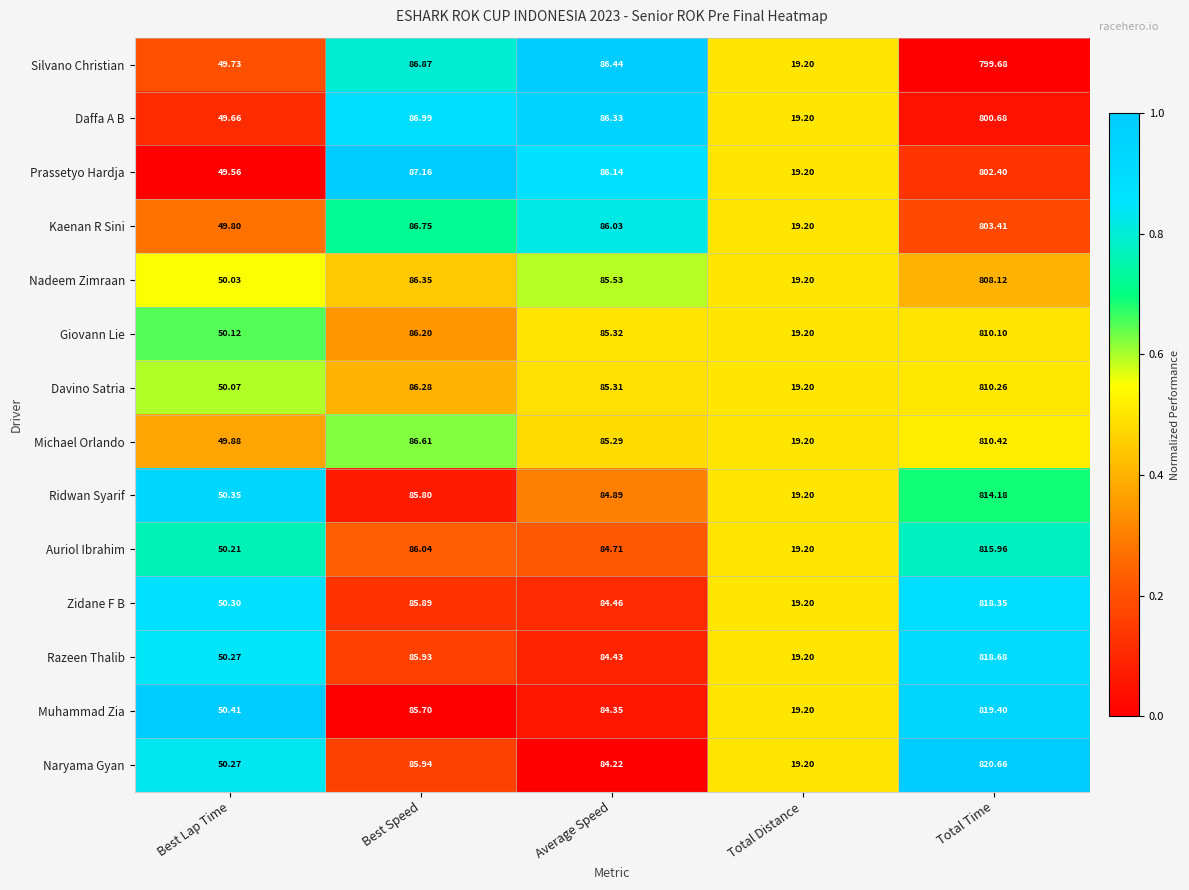

List the series in order of their peak value, highest first.

Naryama Gyan, Muhammad Zia, Razeen Thalib, Zidane F B, Auriol Ibrahim, Ridwan Syarif, Michael Orlando, Davino Satria, Giovann Lie, Nadeem Zimraan, Kaenan R Sini, Prassetyo Hardja, Daffa A B, Silvano Christian